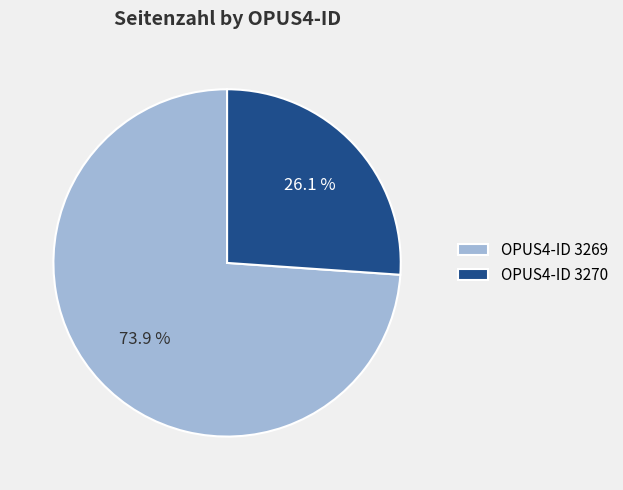

To the nearest percent, what is the average slice percentage?

50%